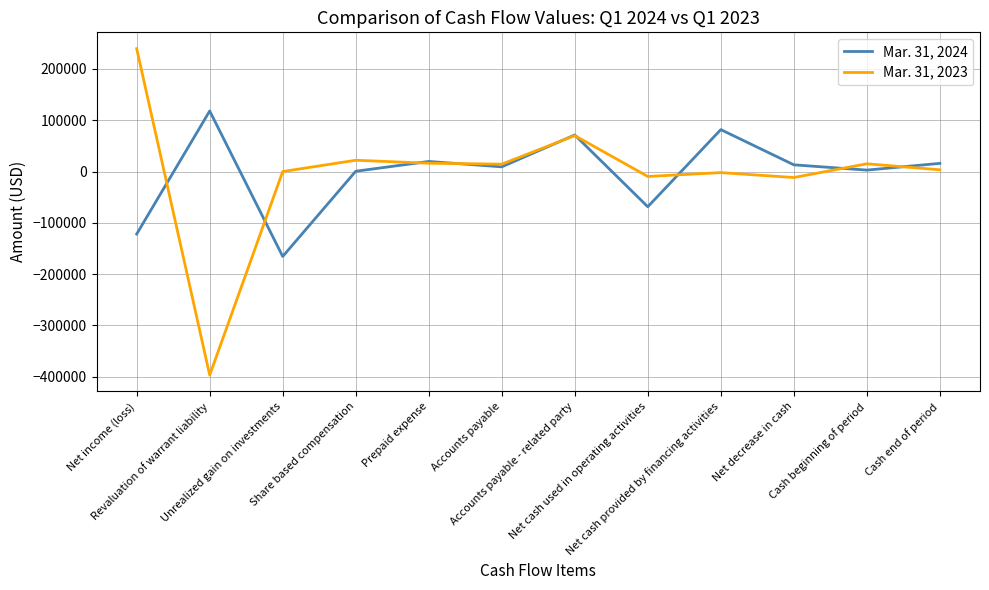

What are all the series names shown in the legend?

Mar. 31, 2024, Mar. 31, 2023